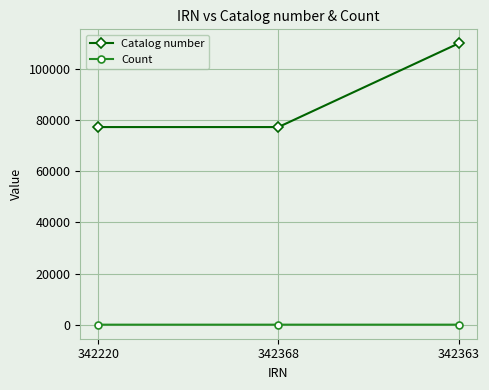

Is the value of Catalog number at 342220 greater than the value of Count at 342363?

Yes